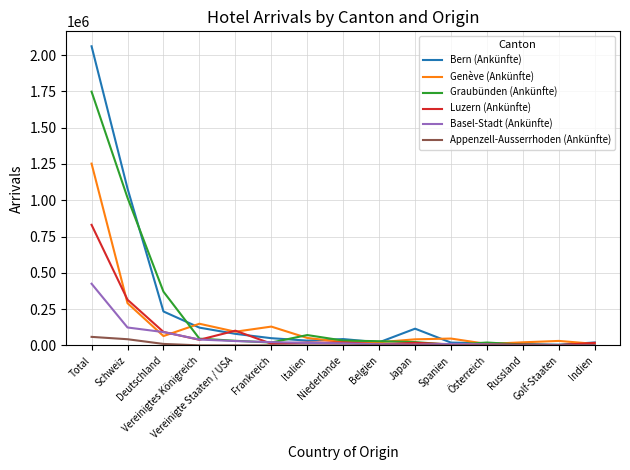

Where is Graubünden (Ankünfte) nearest to the value 874624?

Schweiz